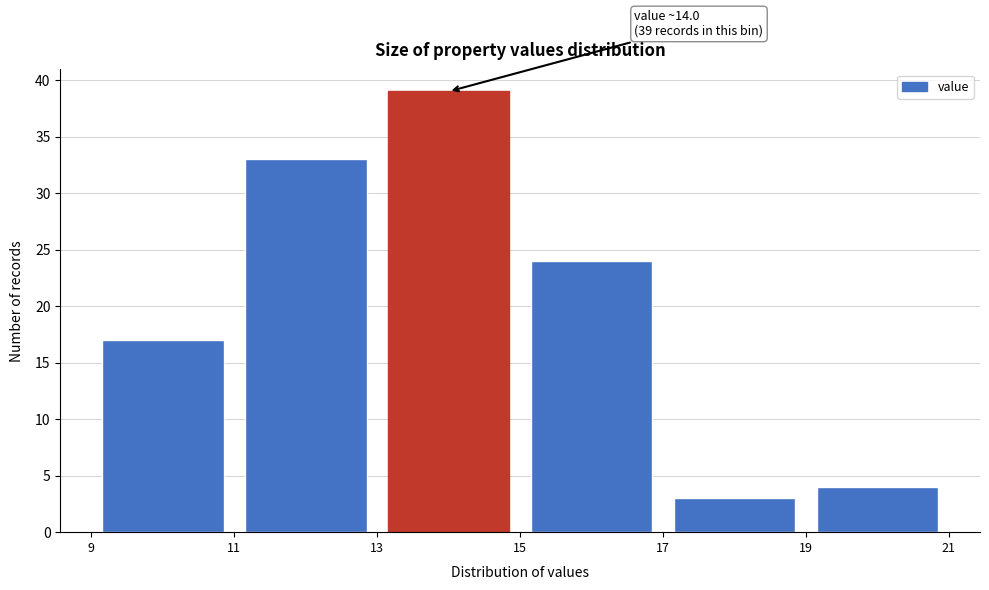

Over which range of the x-axis is the bar tallest?

13 to 15